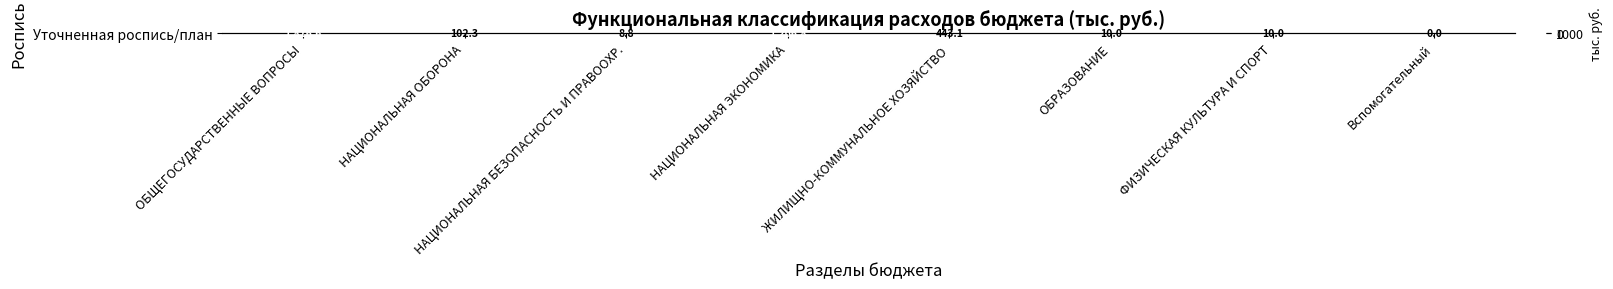

Reading left to right, list all the values displayed in this chart.

1816.6	102.3	8.8	1206.8	443.1	10.0	10.0	0.0